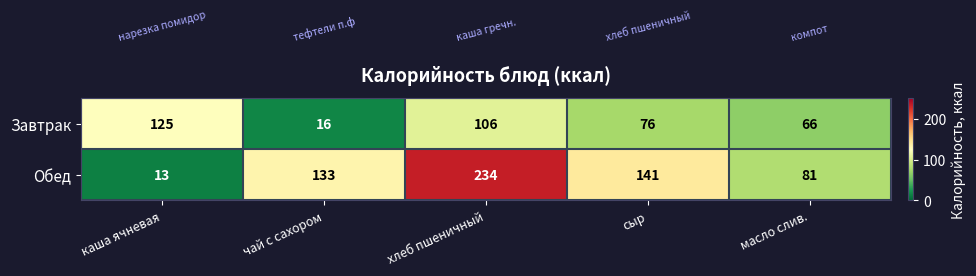

Where is Обед nearest to the value 123?

чай с сахором